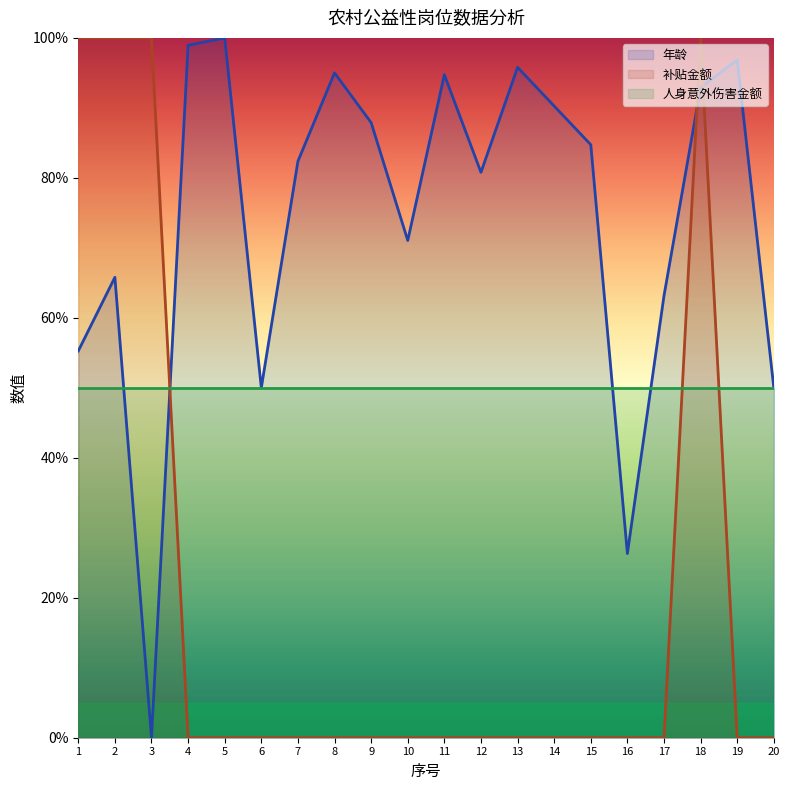

What is the difference between the second highest and second lowest values in the 补贴金额 series?

100.0